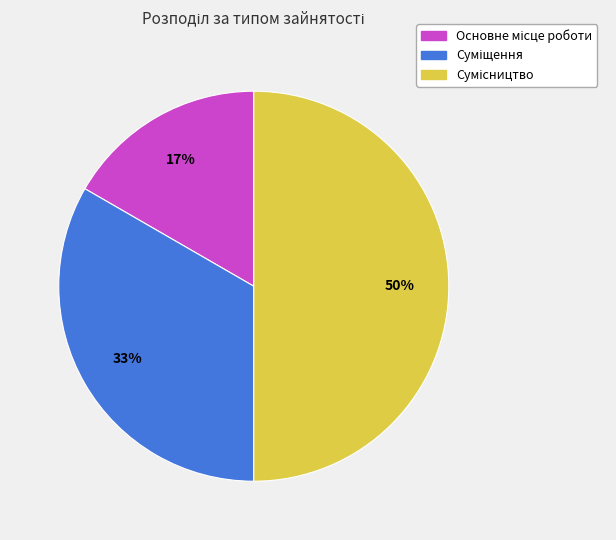

To the nearest percent, what is the average slice percentage?

33%